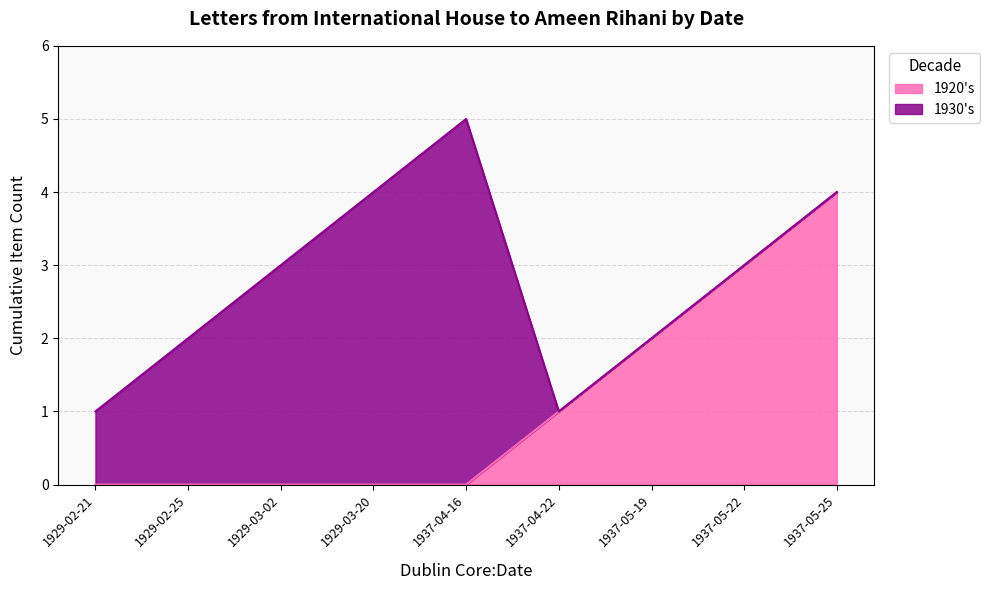

What is the average value?

1